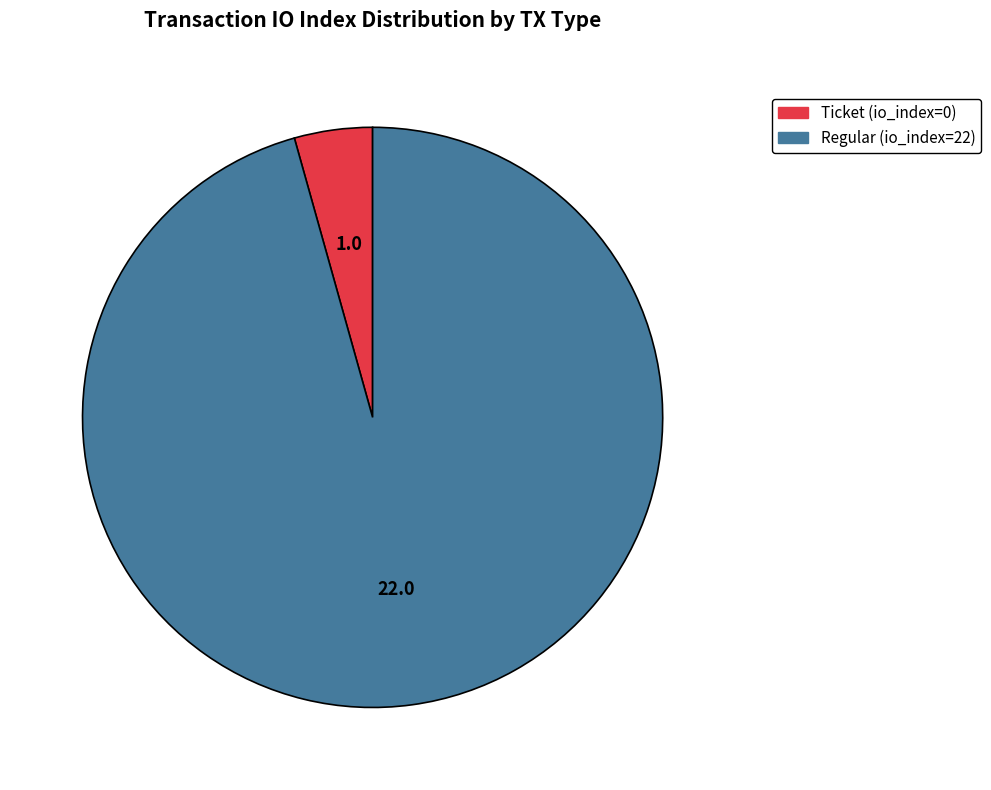

Between Regular (io_index=22) and Ticket (io_index=0), which is larger?

Regular (io_index=22)